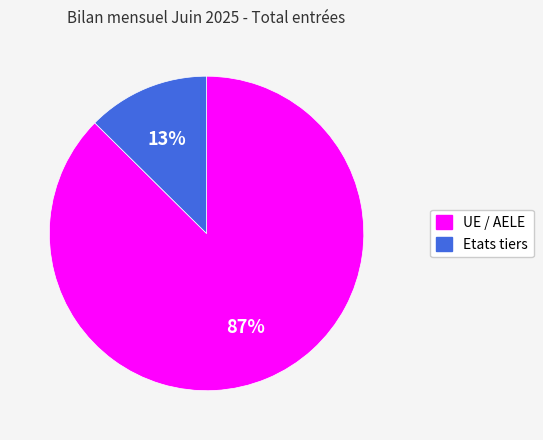

Which has a higher value, UE / AELE or Etats tiers?

UE / AELE